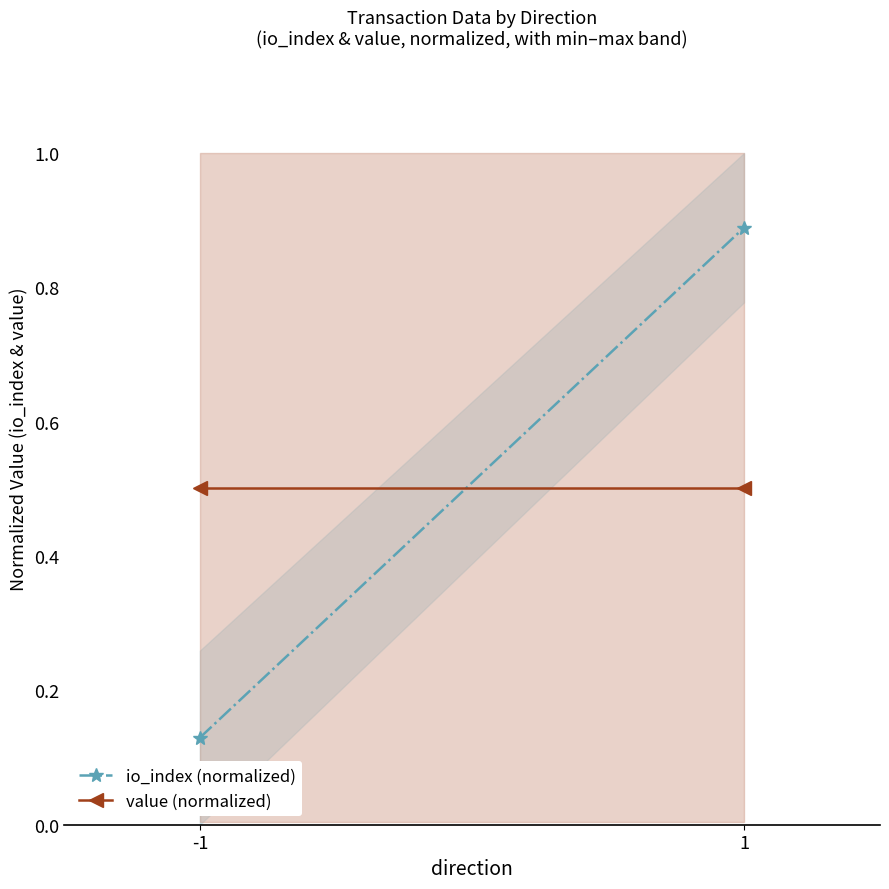

Which category has the lowest value in the value (normalized) series?

-1